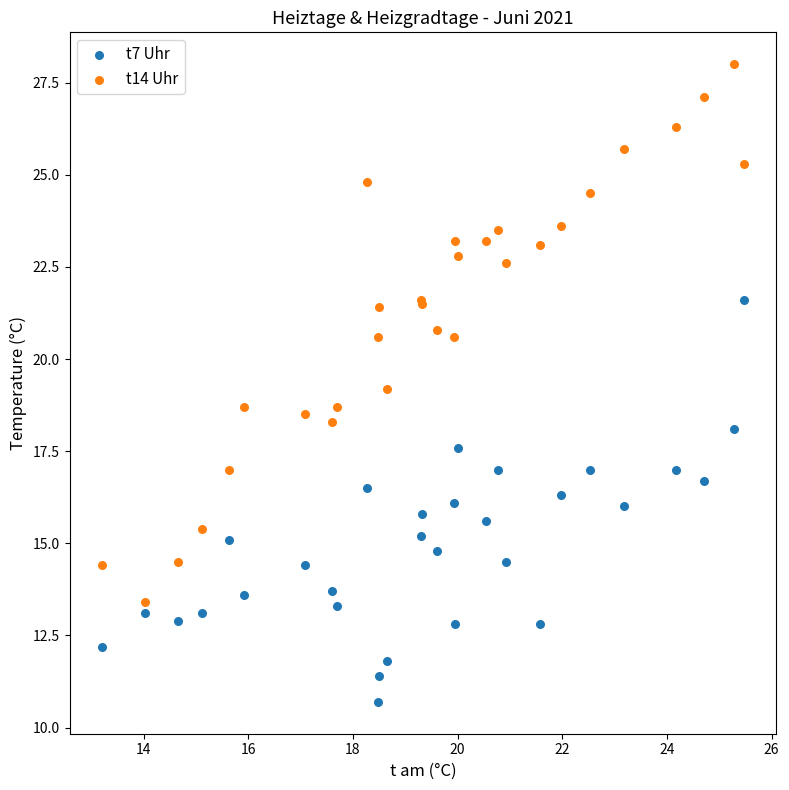

Which series has the largest Y range (max minus min)?

t14 Uhr